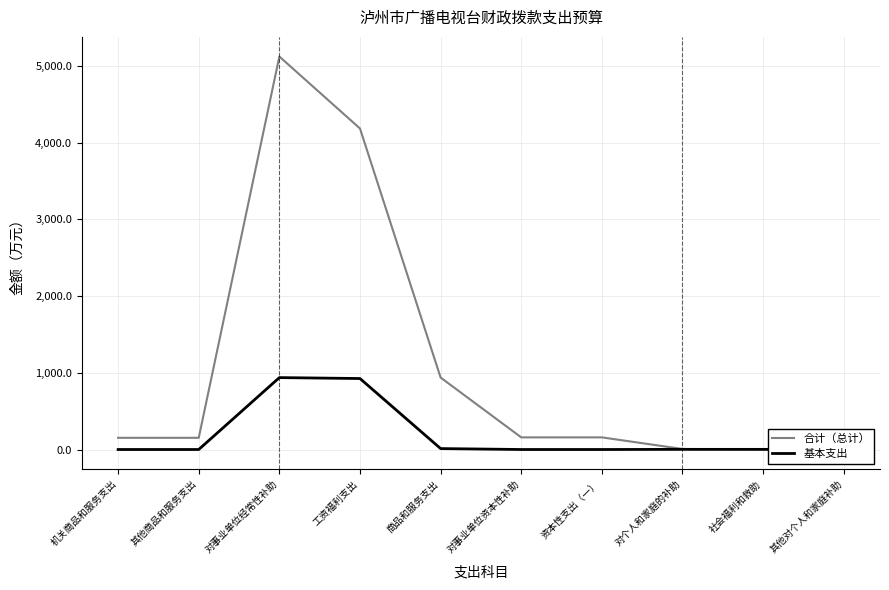

How many categories are shown in the chart?

10